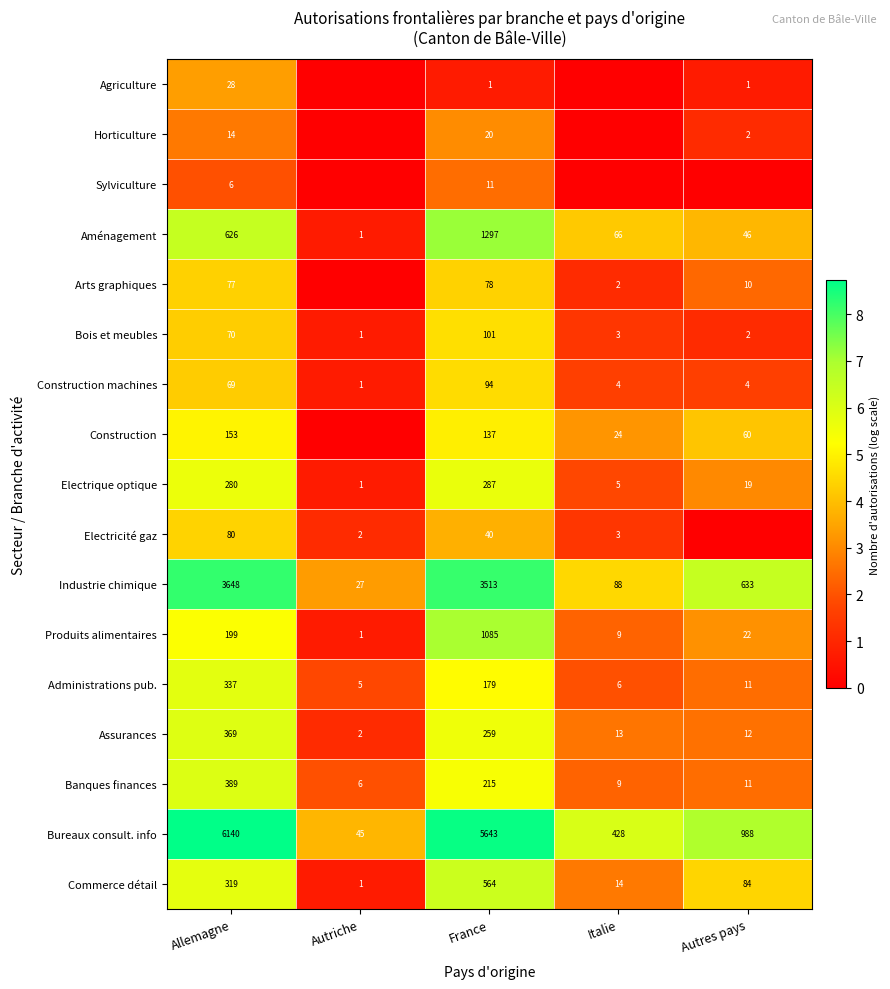

At how many categories does at least one series exceed 3?

5